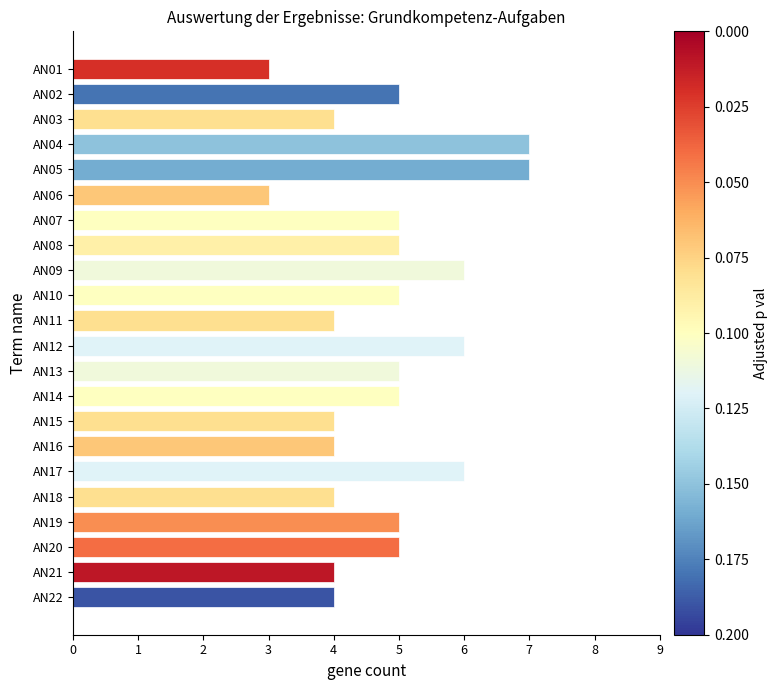

What is the sum of all values?

106